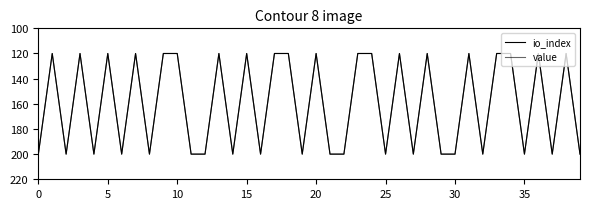

Reading left to right, what are all the values shown in this chart?

io_index: 200.0	120.0	200.0	120.0	200.0	120.0	200.0	120.0	200.0	120.0	120.0	200.0	200.0	120.0	200.0	120.0	200.0	120.0	120.0	200.0	120.0	200.0	200.0	120.0	120.0	200.0	120.0	200.0	120.0	200.0	200.0	120.0	200.0	120.0	120.0	200.0	120.0	200.0	120.0	200.0
value: 200.0	120.0	200.0	120.0	200.0	120.0	200.0	120.0	200.0	120.0	120.0	200.0	200.0	120.0	200.0	120.0	200.0	120.0	120.0	200.0	120.0	200.0	200.0	120.0	120.0	200.0	120.0	200.0	120.0	200.0	200.0	120.0	200.0	120.0	120.0	200.0	120.0	200.0	120.0	200.0